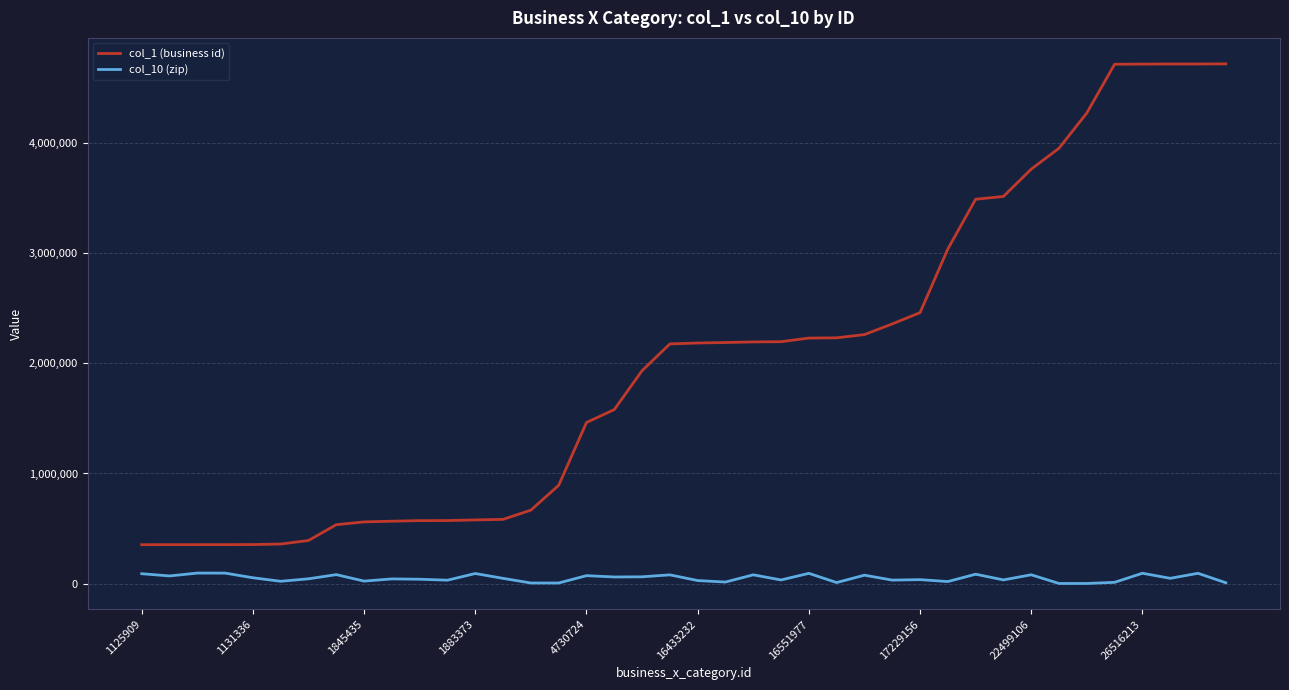

True or false: col_1 (business id) and col_10 (zip) cross at least once.

False